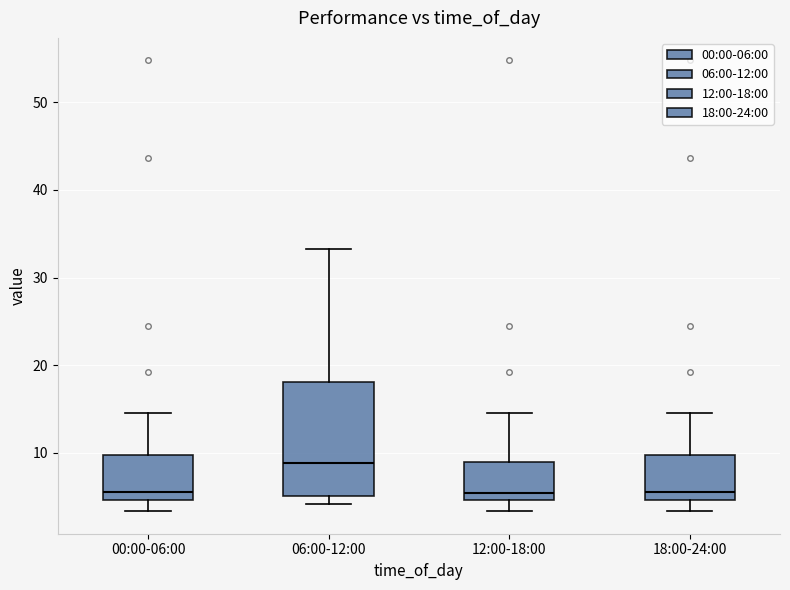

Where is the lower edge of the box for 06:00-12:00 on the y-axis? The values are not printed on the chart, so give them approximately, as read against the axis.

5